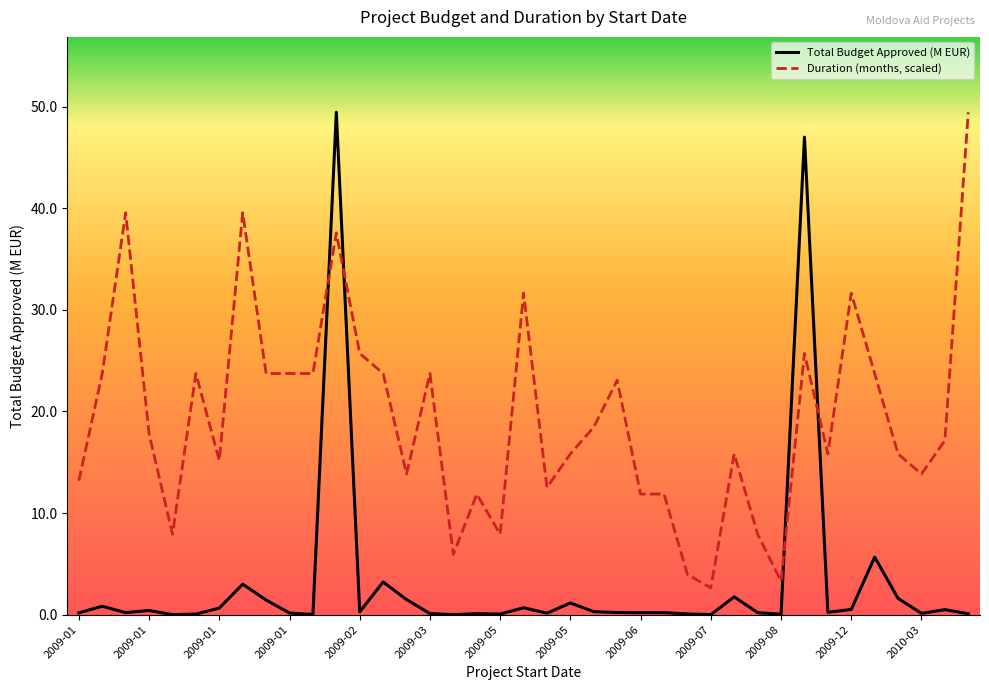

How many lines are shown in the chart?

2